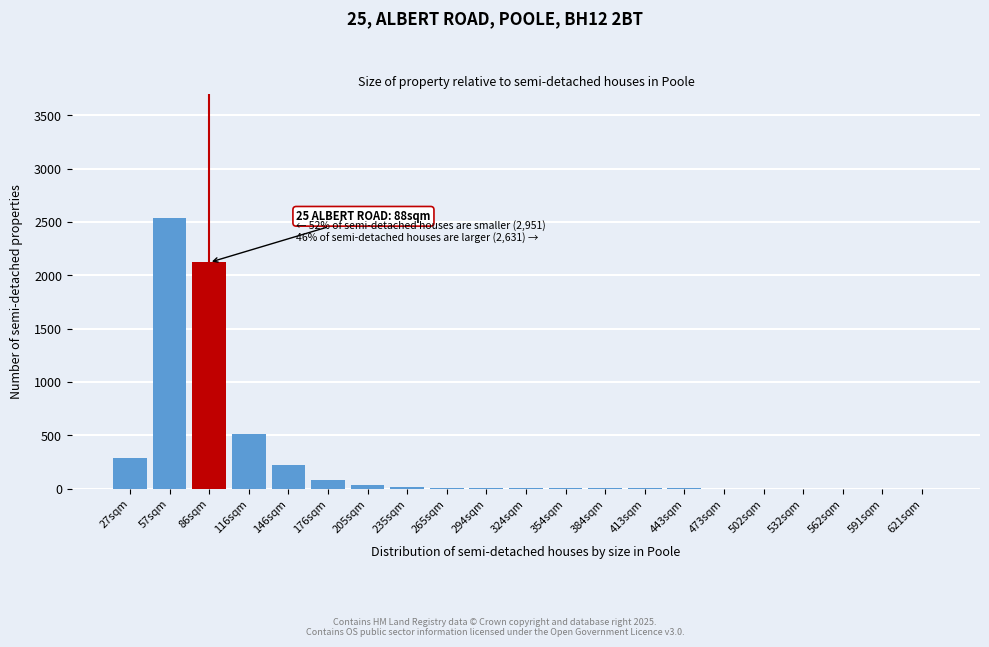

At which label is the value closest to 1270?

116sqm